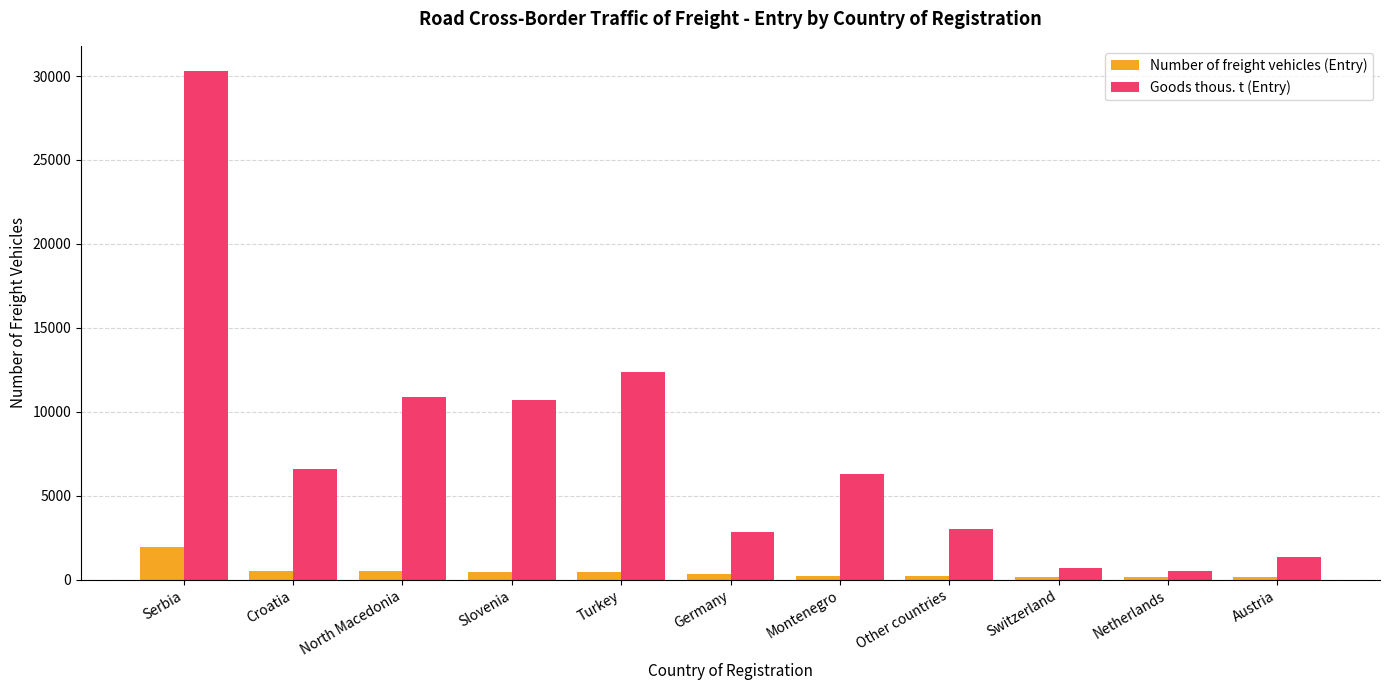

List the series in order of their peak value, lowest first.

Number of freight vehicles (Entry), Goods thous. t (Entry)